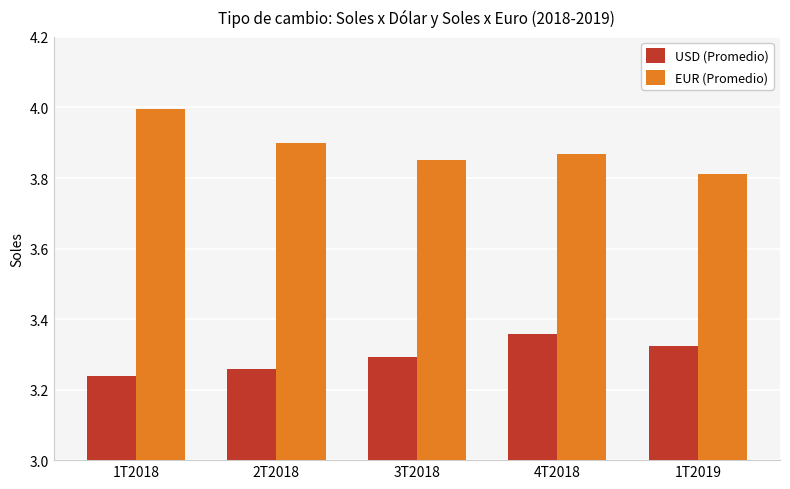

At how many categories does at least one series exceed 3?

5